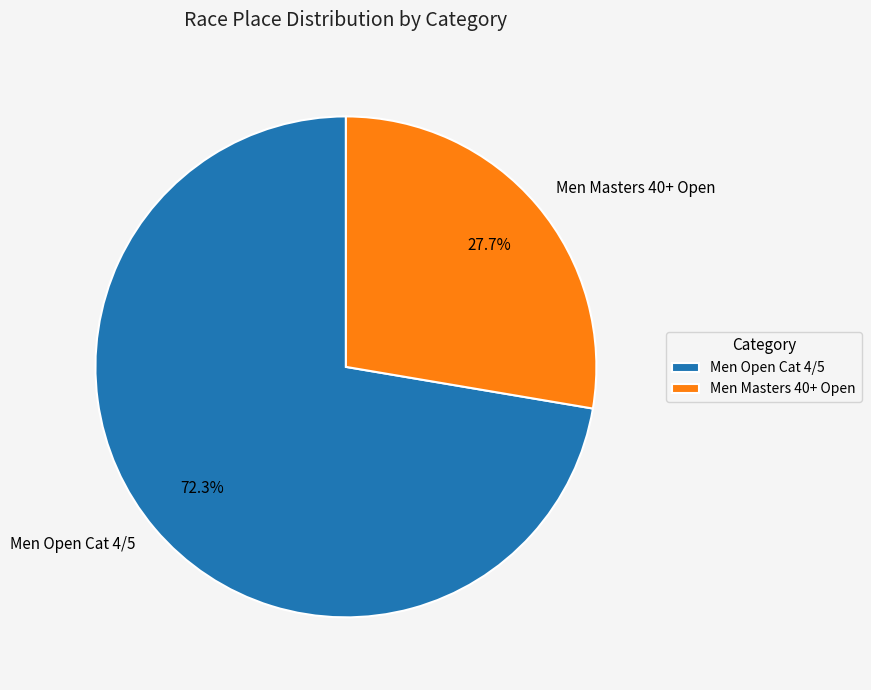

Does Men Open Cat 4/5 account for over 50% of the chart?

Yes